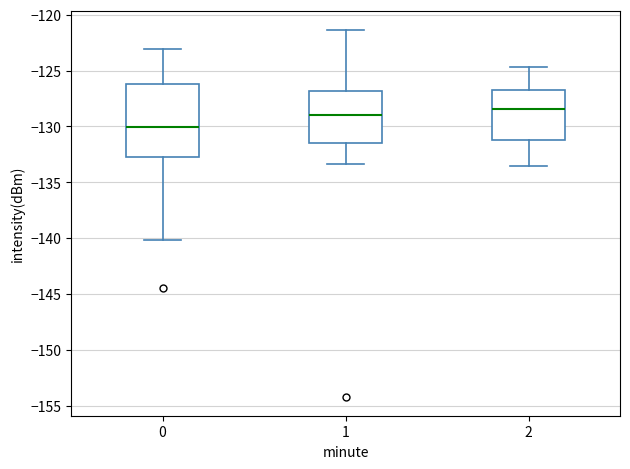

Which box has the lowest median line?

0